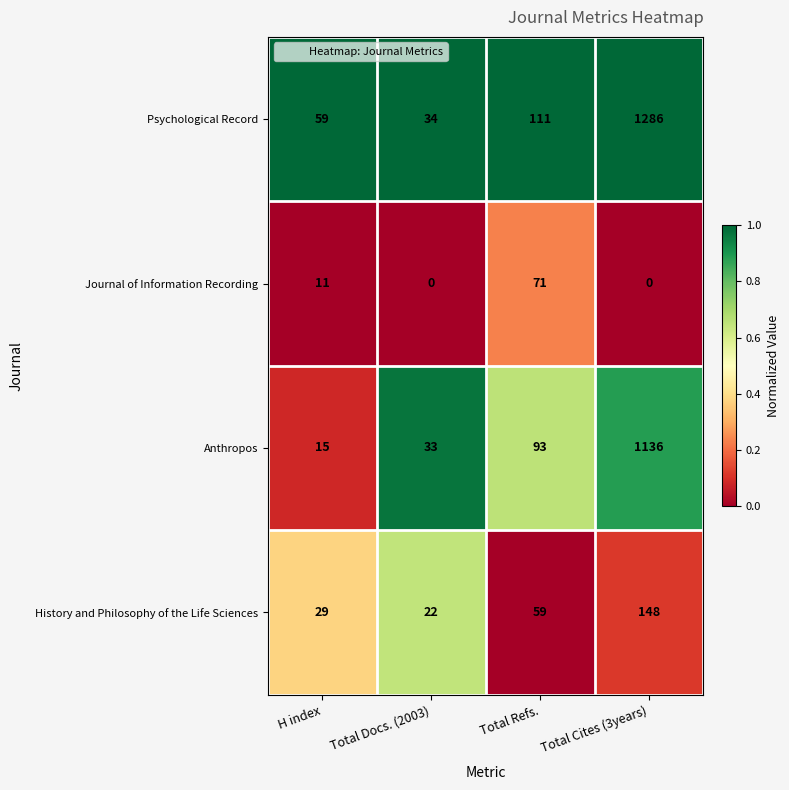

Where is Journal of Information Recording nearest to the value 35?

H index